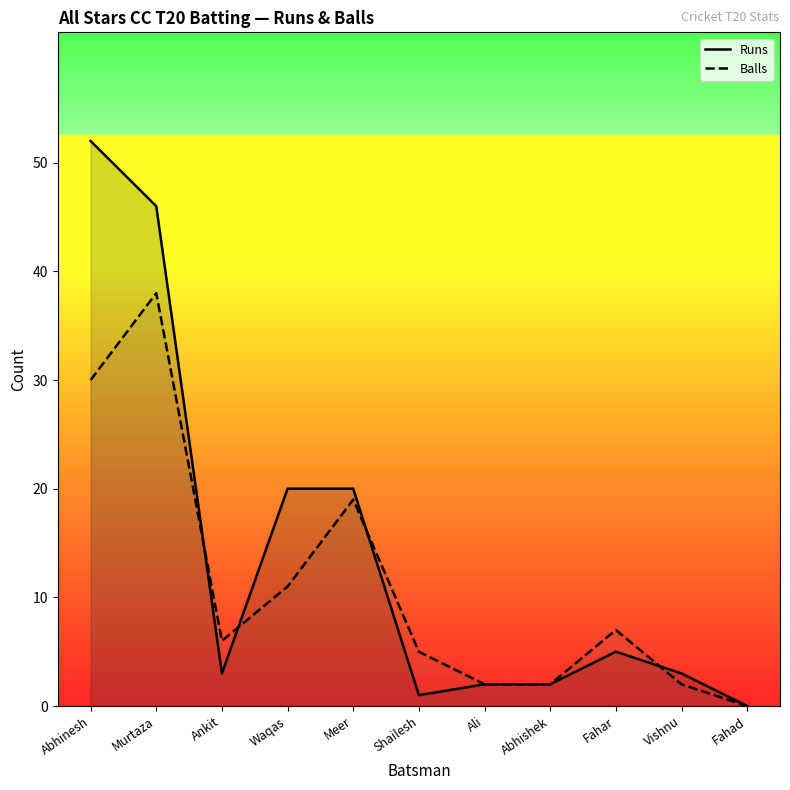

Which series has the largest total across all categories?

Runs